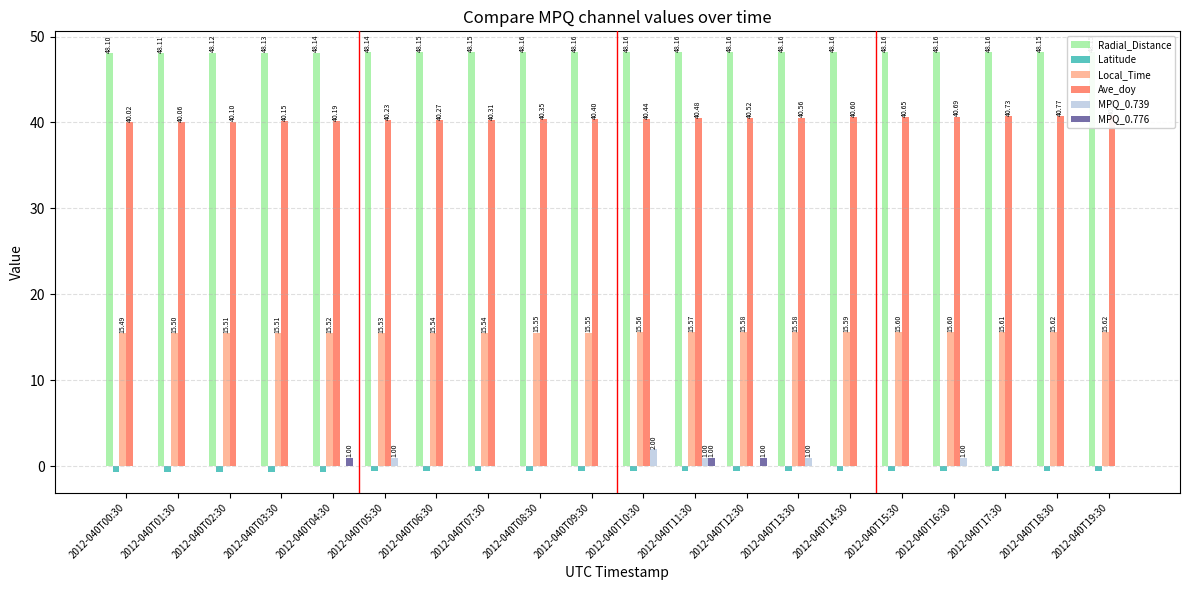

What is the label of the 11th bar from the right?

2012-040T09:30